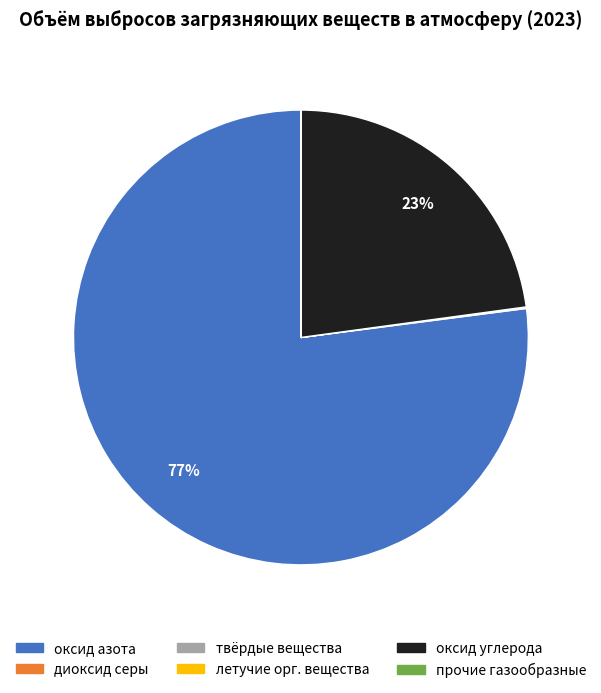

To the nearest percent, what is the difference between the largest and smallest slice percentages?

77%